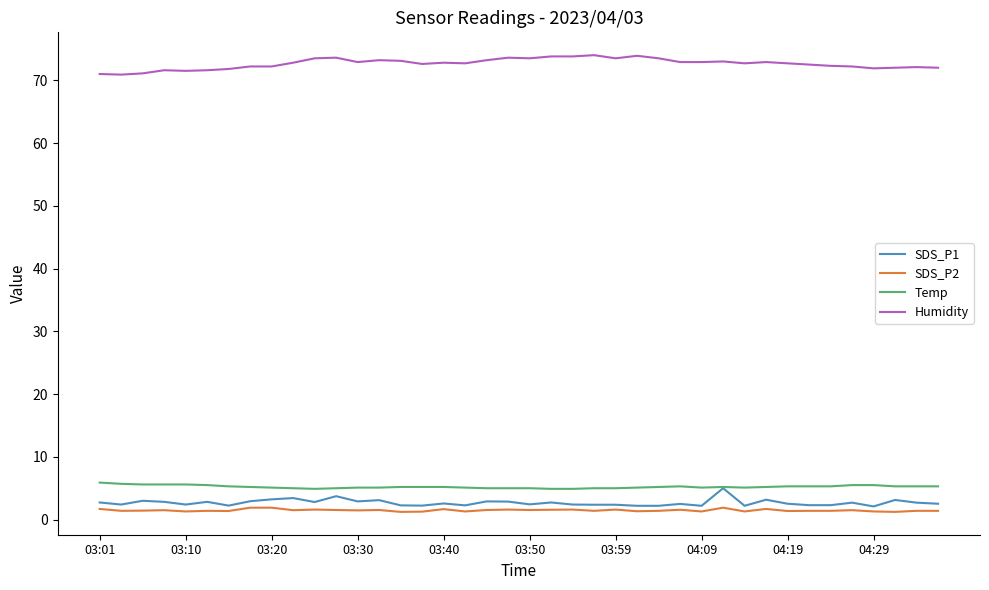

What is the lowest value of the Humidity series?

70.9